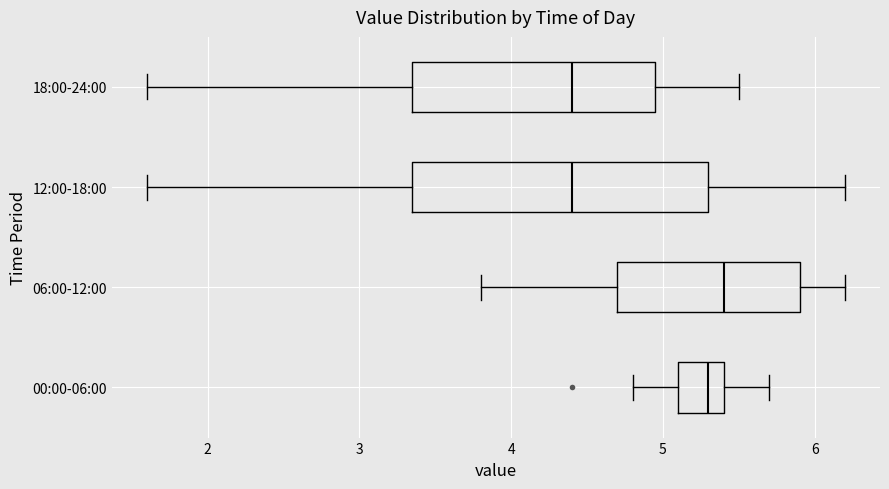

Where does the left whisker of the box for 18:00-24:00 end on the x-axis? The values are not printed on the chart, so give them approximately, as read against the axis.

1.6